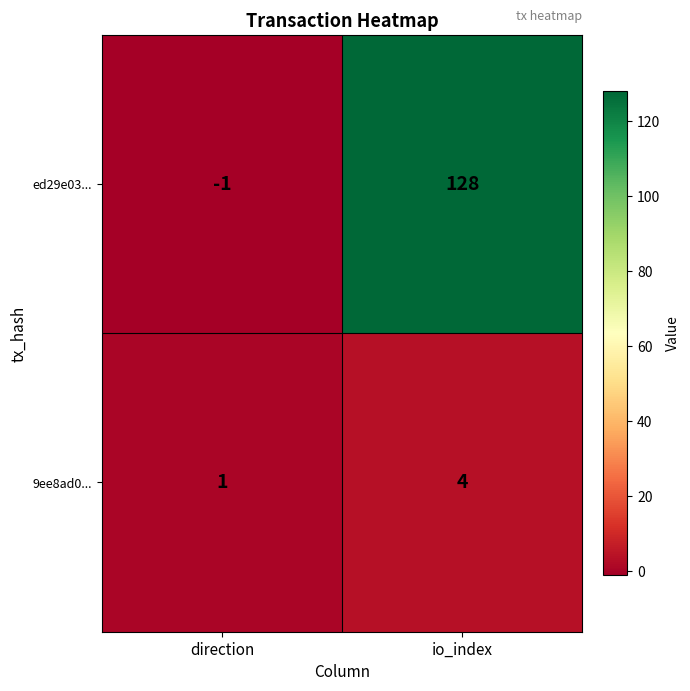

Reading left to right, list all the values displayed in this chart.

ed29e03...: direction=-1	io_index=128
9ee8ad0...: direction=1	io_index=4